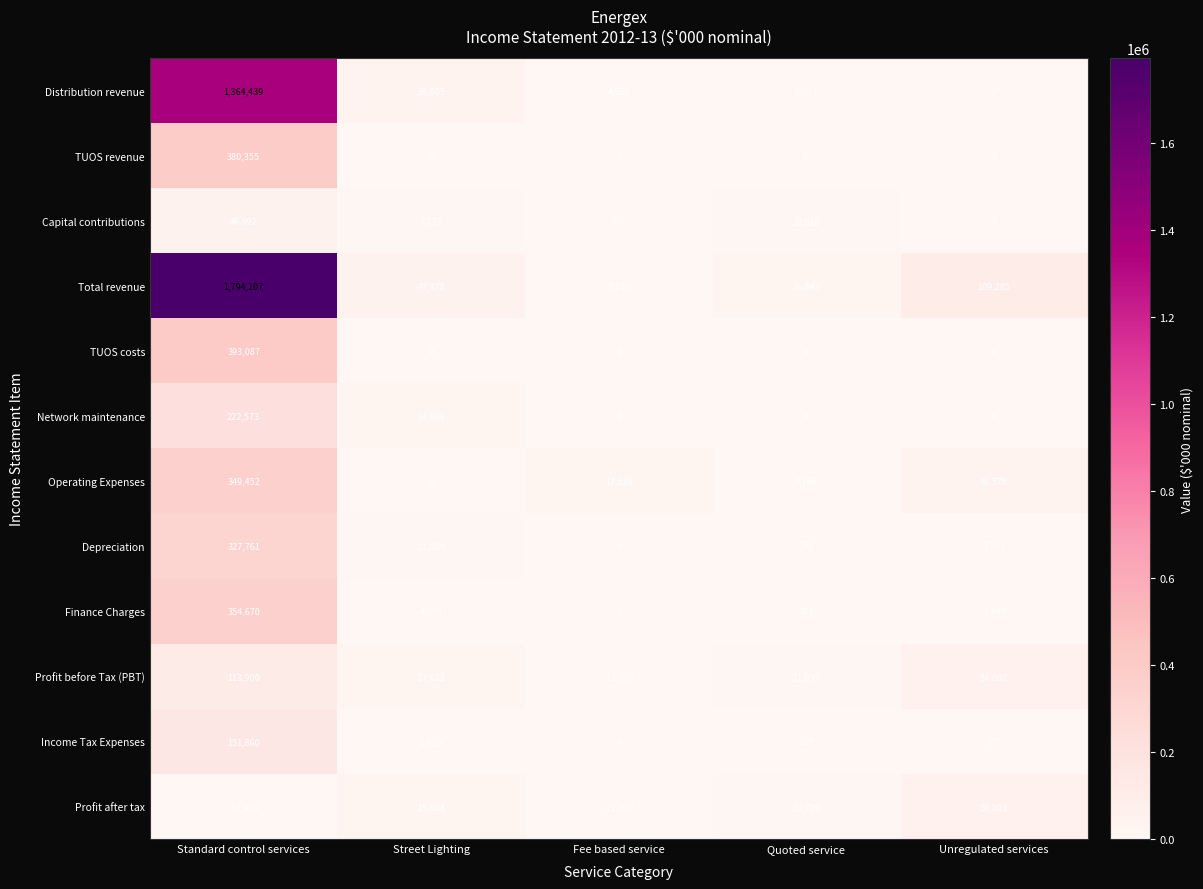

At which label is Total revenue closest to 899670?

Unregulated services